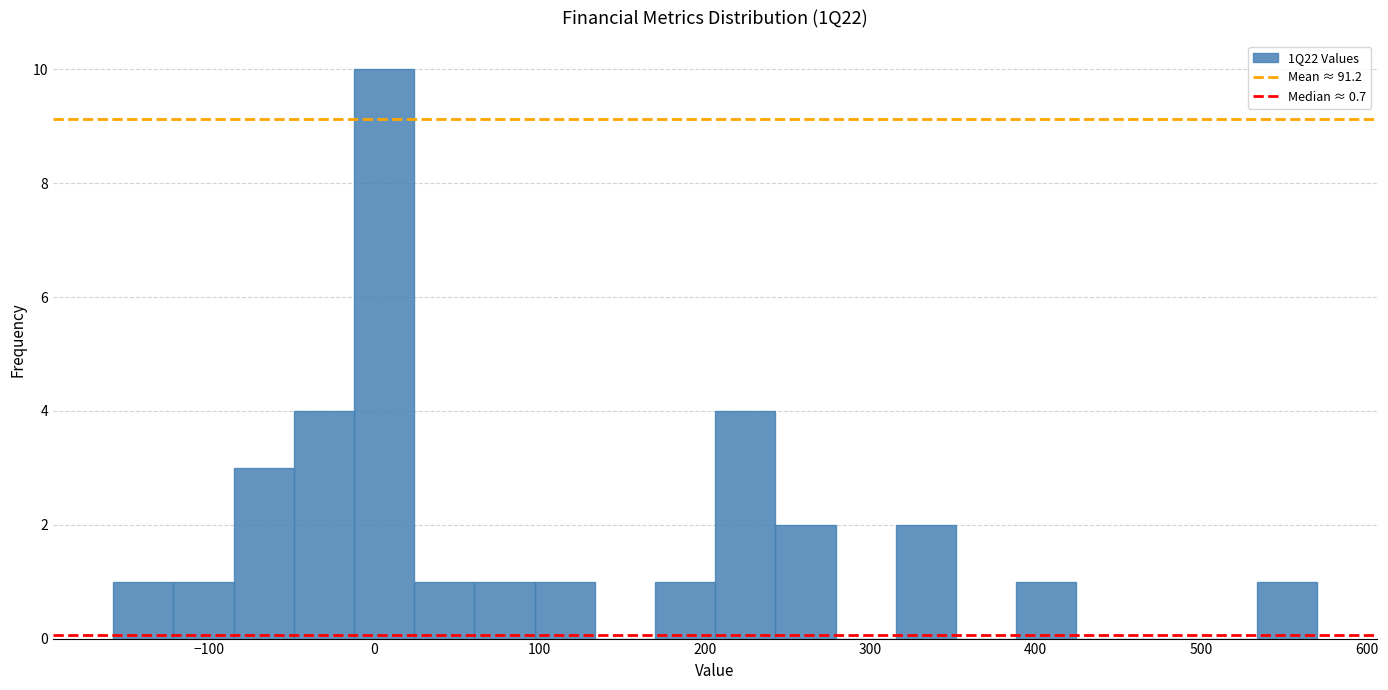

Read against the x-axis, roughly where is the centre of the tallest bar?

10